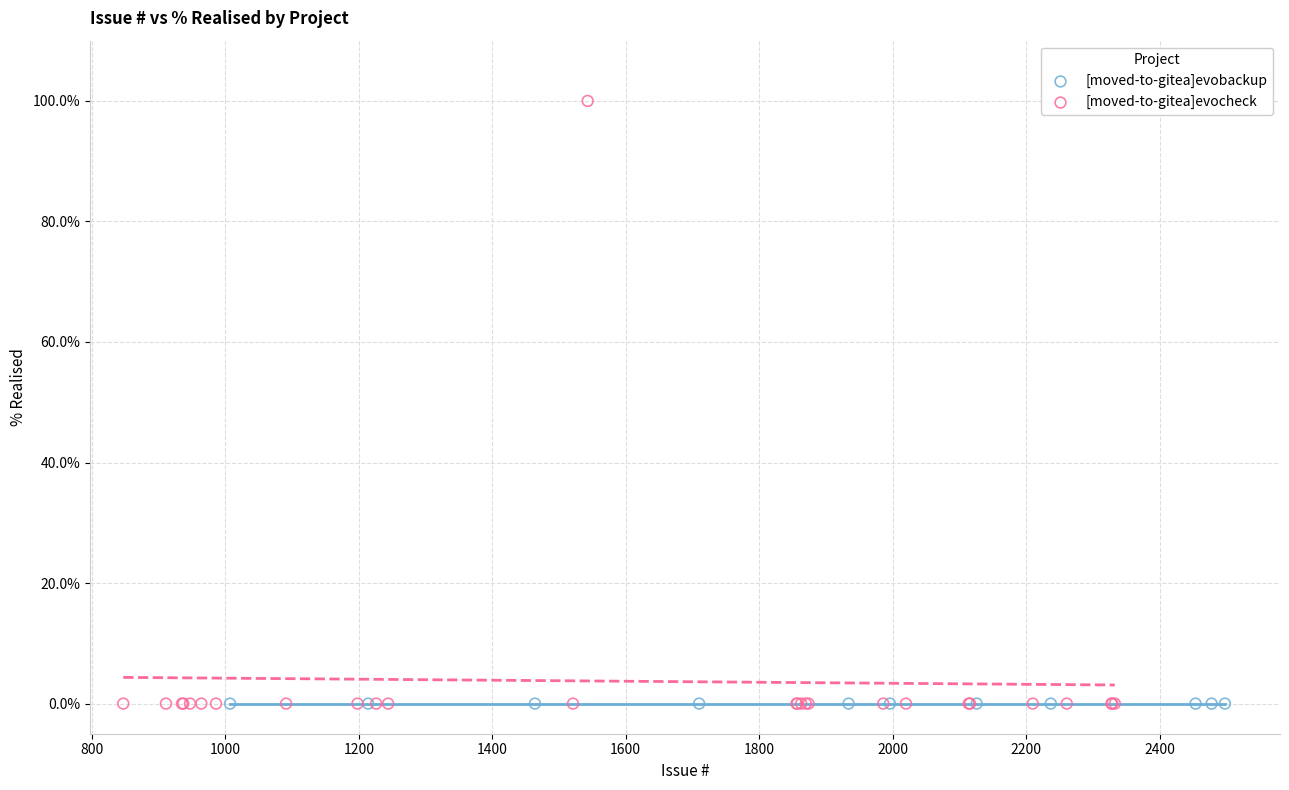

Which series reaches the maximum Y coordinate?

[moved-to-gitea]evocheck